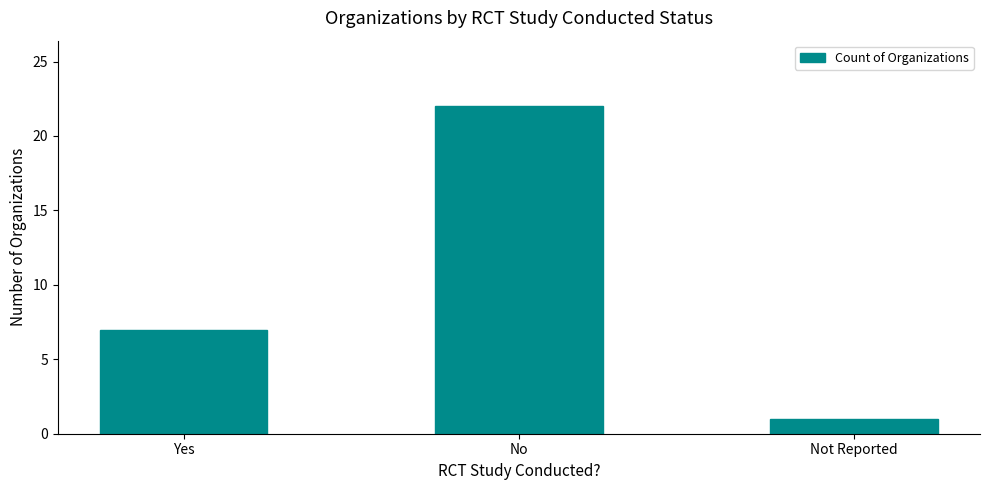

What is the maximum value shown in the chart?

22